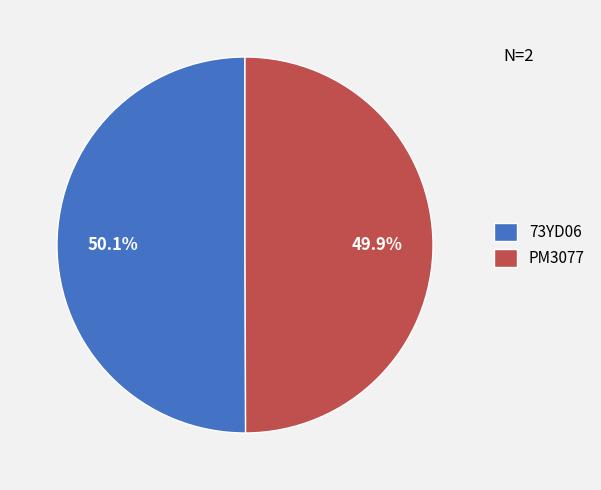

What percentage do 73YD06 and PM3077 together represent?

100.0%